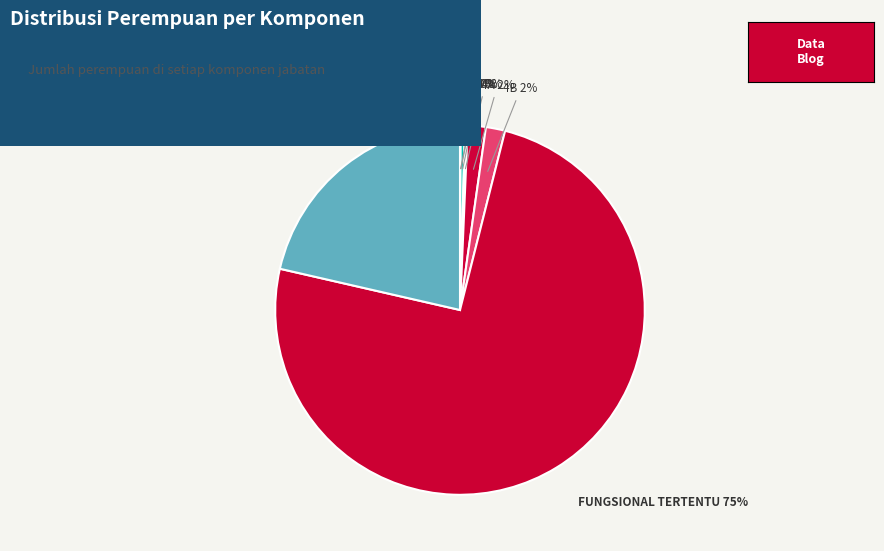

Is it true that 4A is 10% of the pie?

False